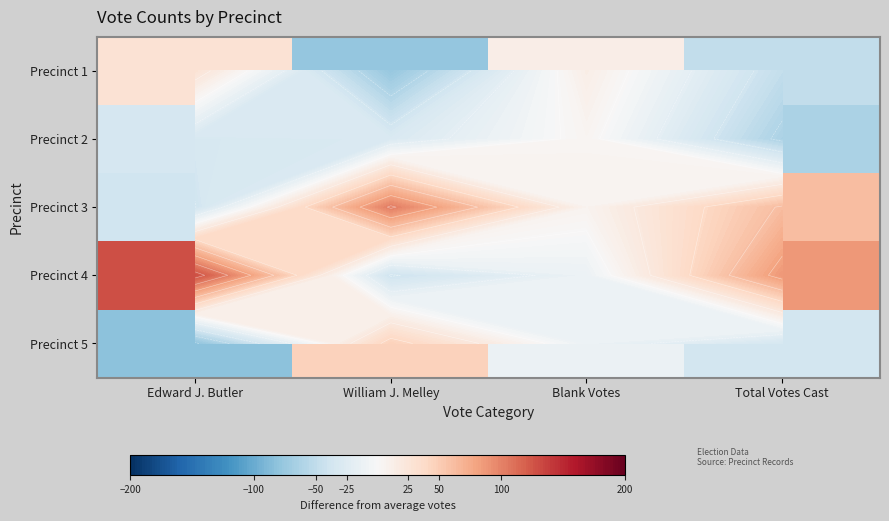

Is it true that Precinct 2 equals -54.1 at William J. Melley?

False